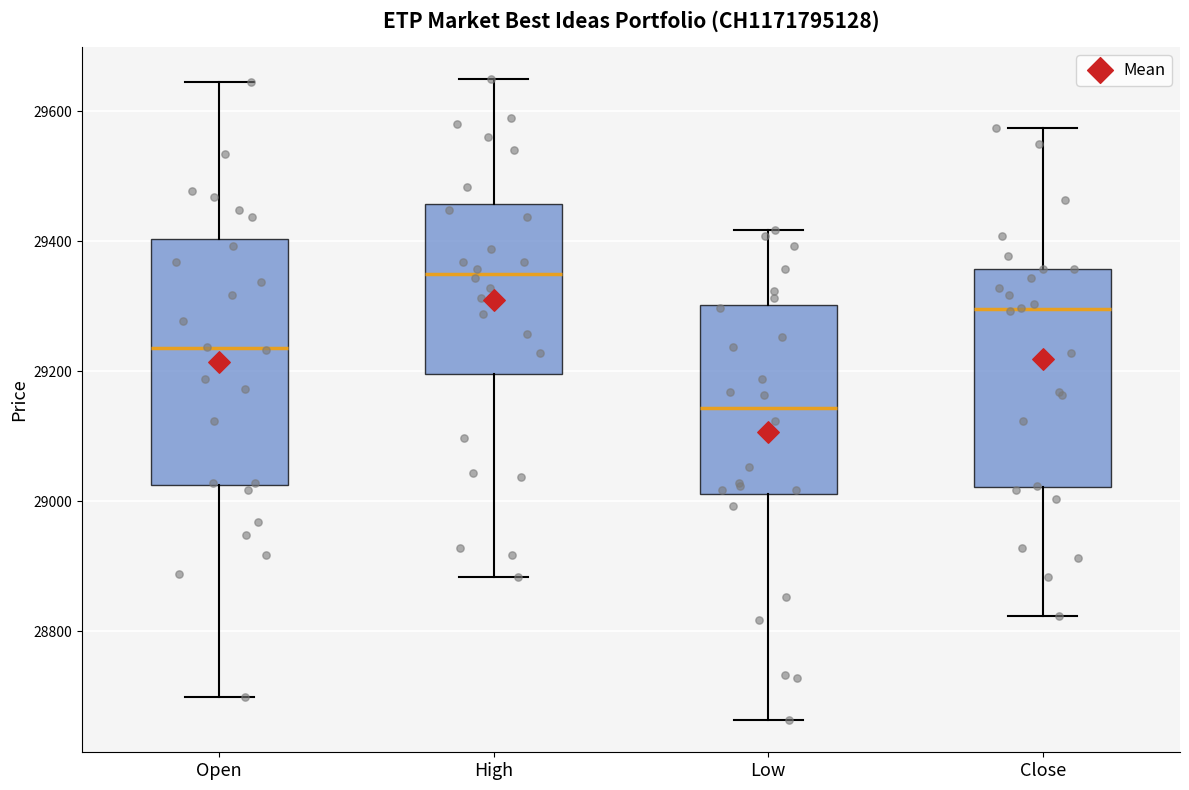

Where does the upper whisker of the box for High end on the y-axis? The values are not printed on the chart, so give them approximately, as read against the axis.

29660